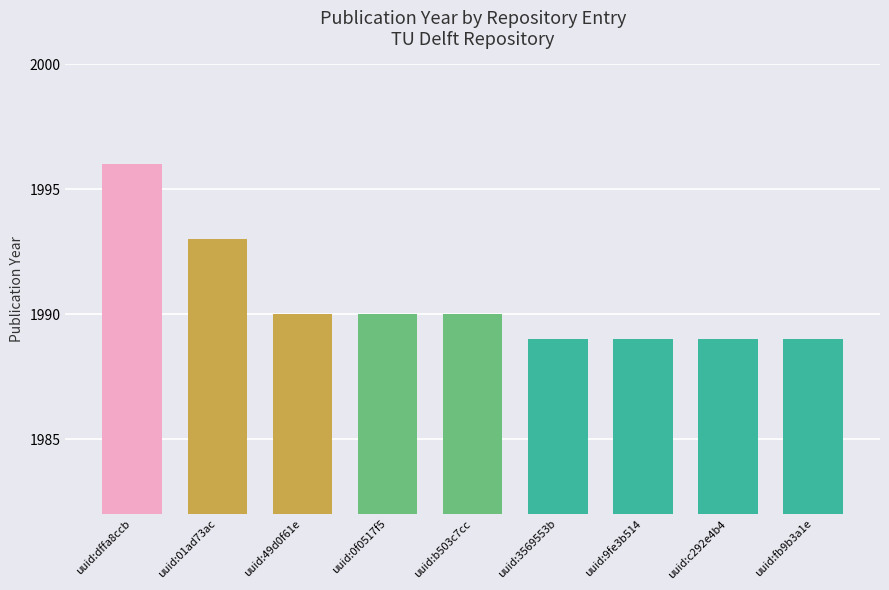

Count the values in the range 1989 to 1990.

7